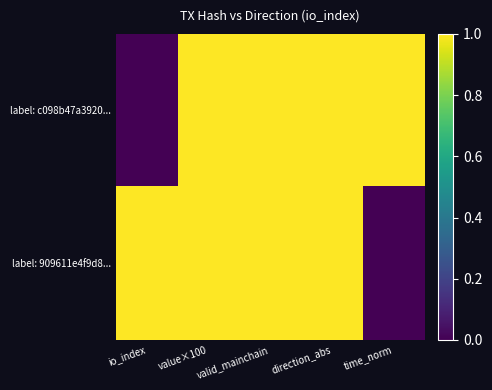

At which category does the chart reach its peak across all series?

value×100